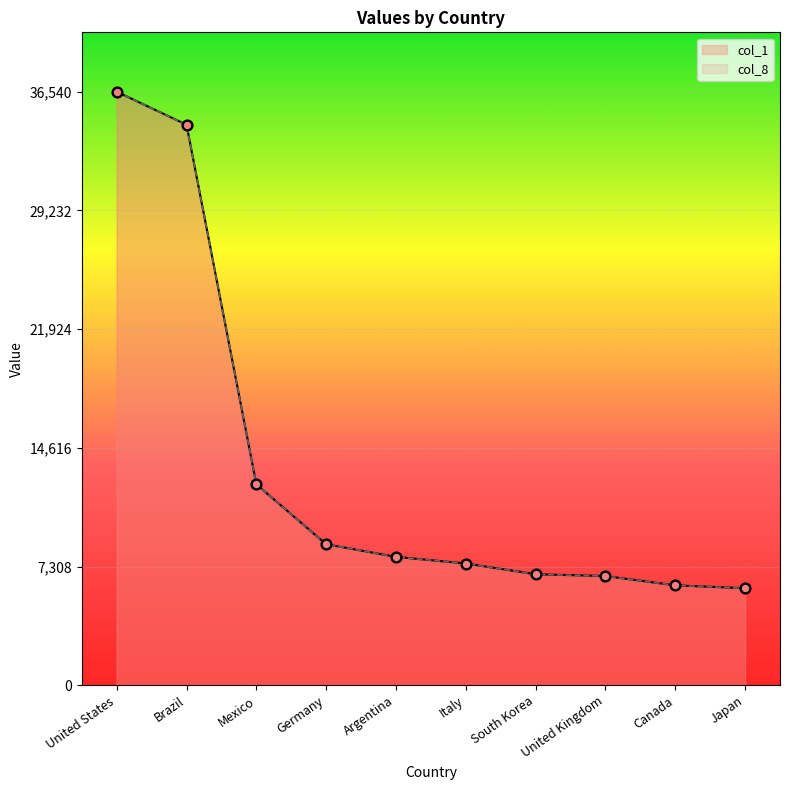

Which series has the largest Y range (max minus min)?

col_1